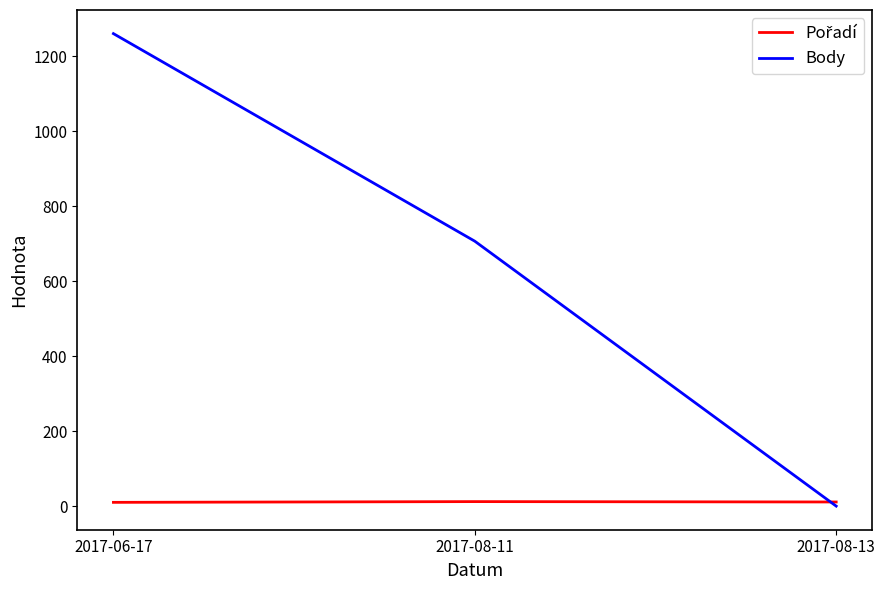

At which label is Body closest to 630?

2017-08-11